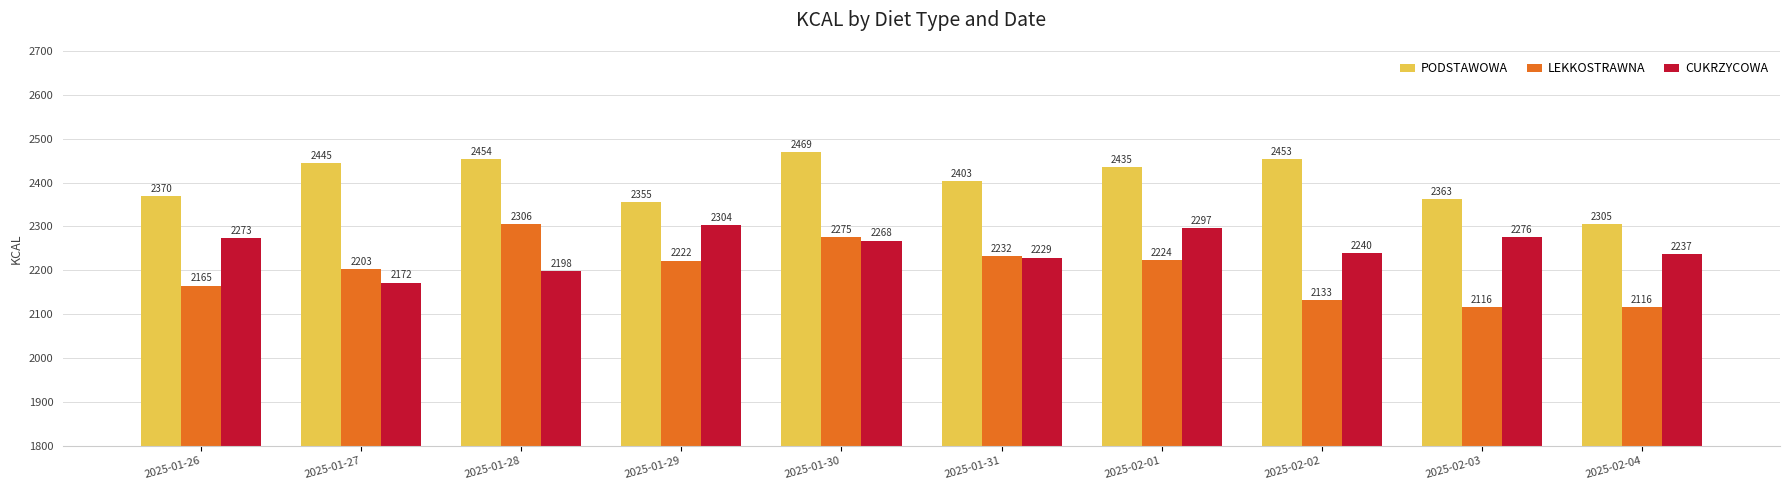

What is the label of the 2nd bar from the right?

2025-02-03